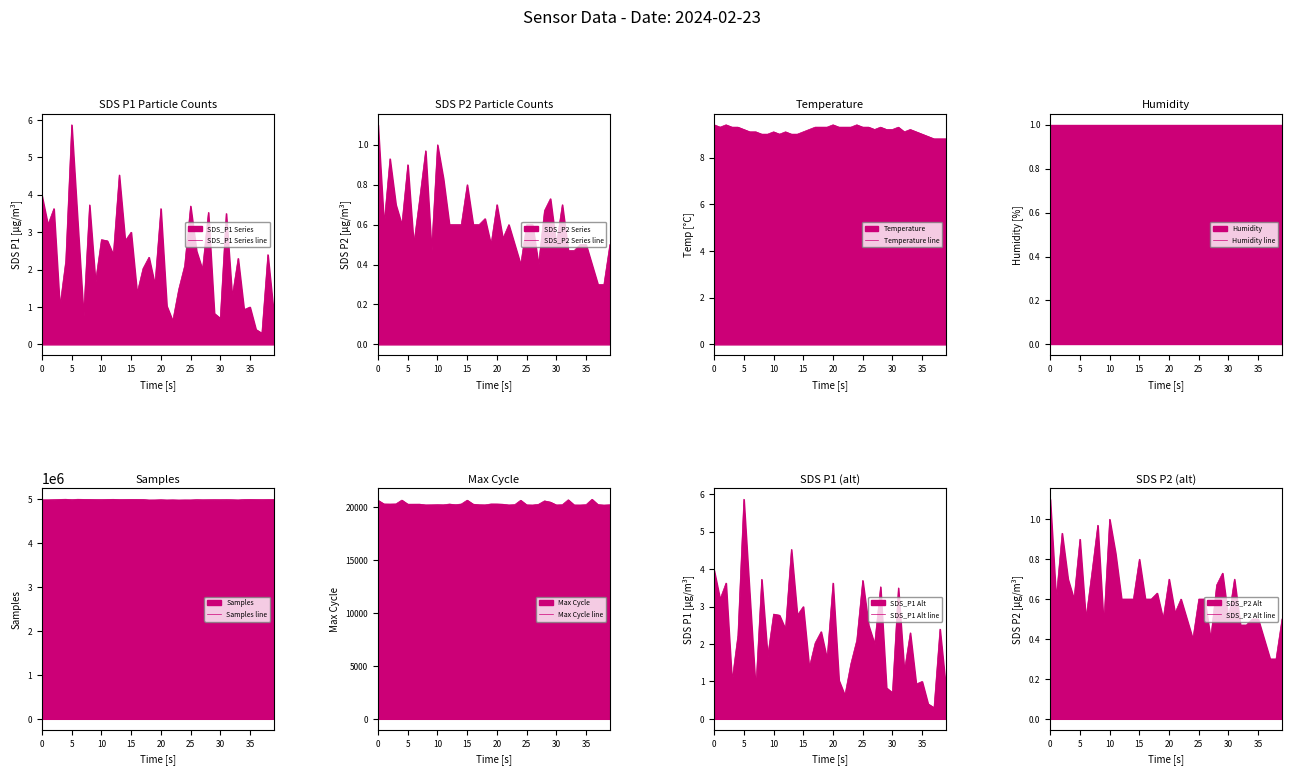

What is the lowest value of the SDS_P1 Series line series?

0.3